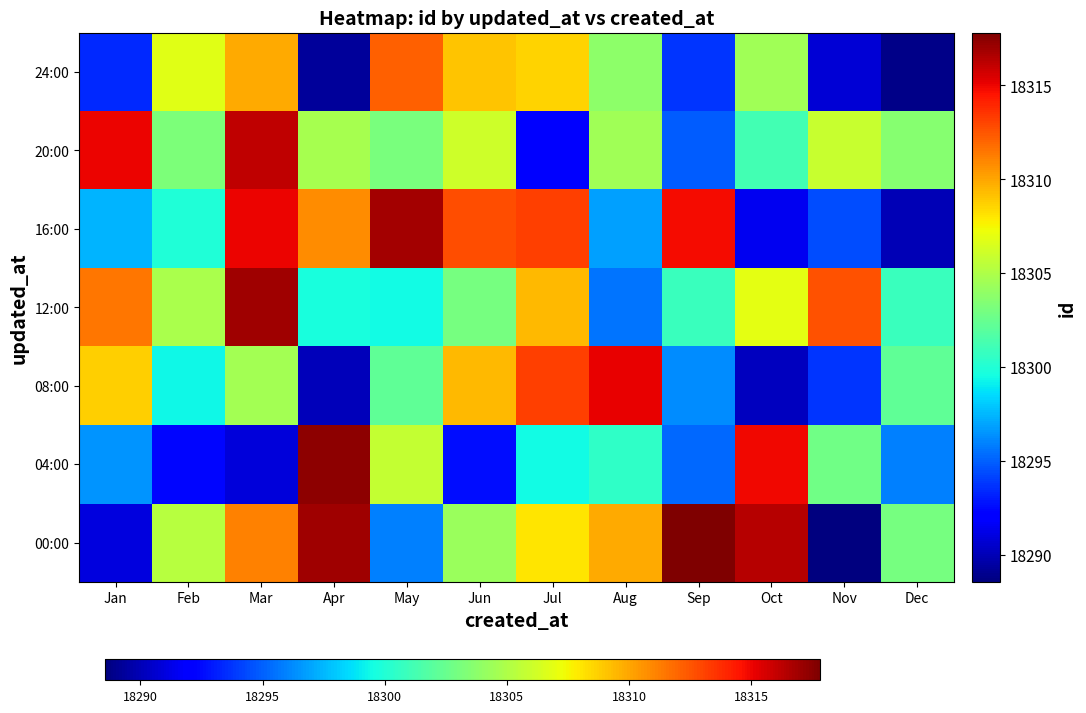

At how many categories does at least one series exceed 18306?

11